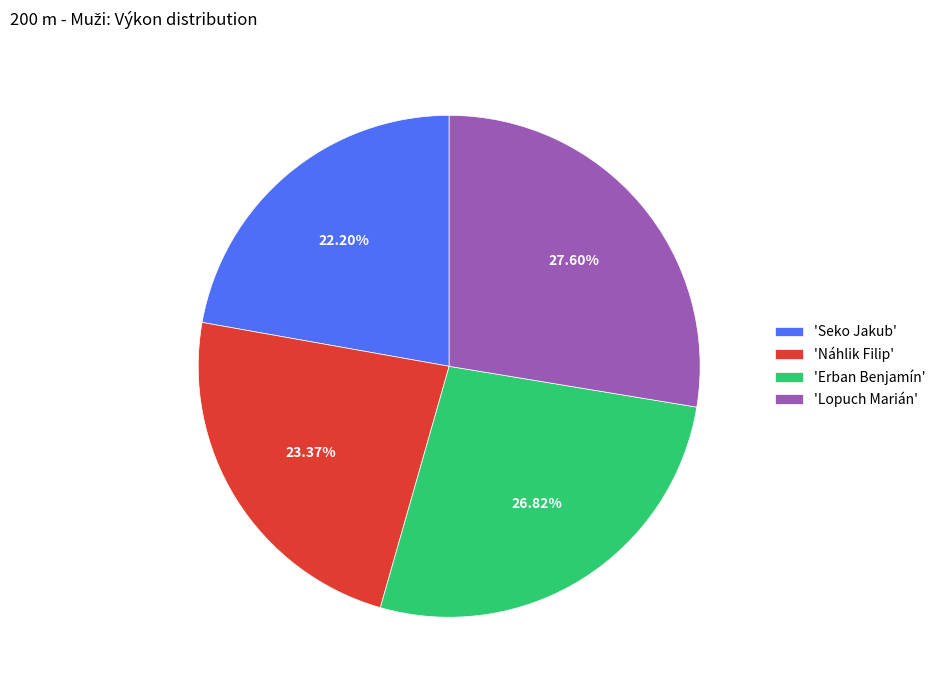

What is the ratio of the value at 'Náhlik Filip' to the value at 'Erban Benjamín'?

0.9